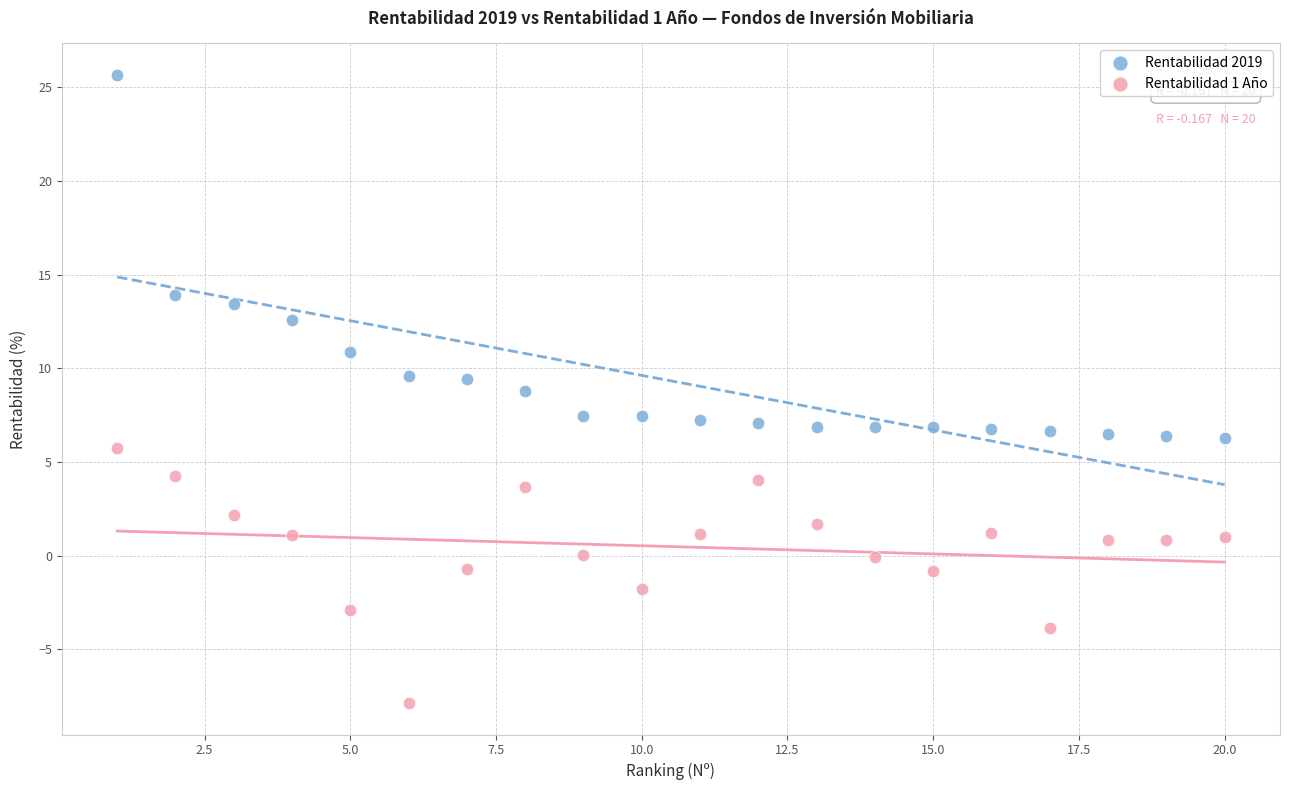

Which series reaches the minimum Y coordinate?

Rentabilidad 1 Año